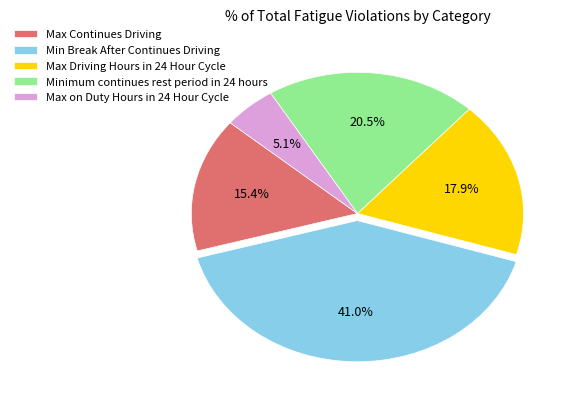

Is there any slice that represents more than half of the pie?

No